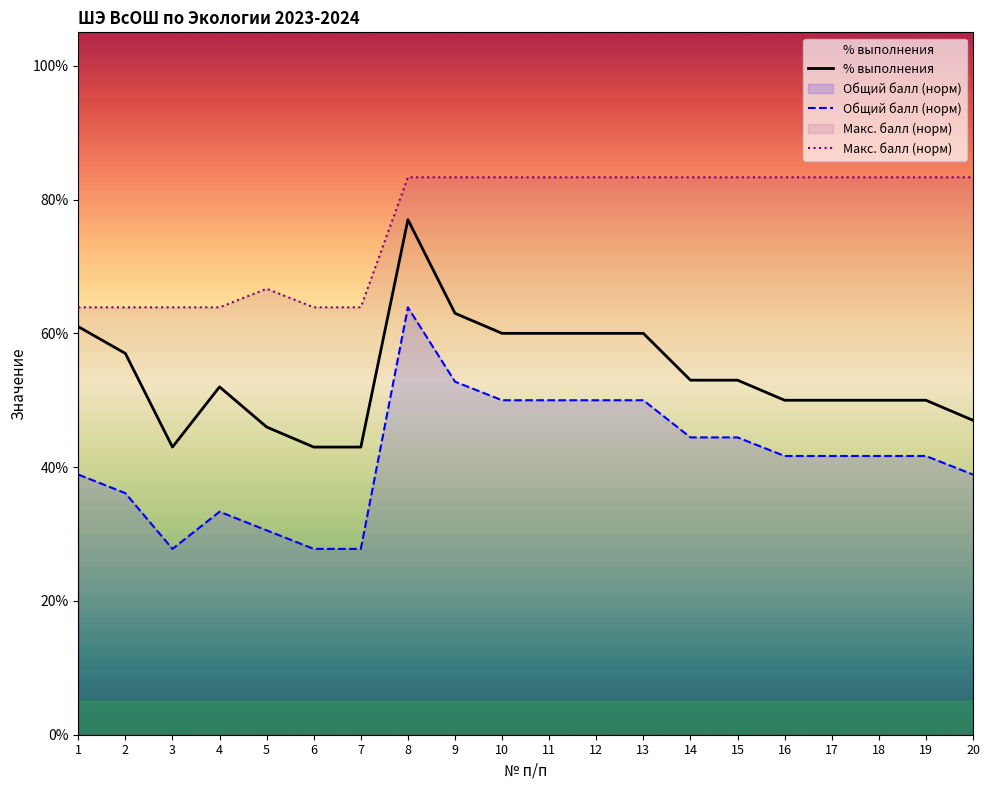

List the labels in order of Общий балл (норм) value, largest first.

8, 9, 10, 11, 12, 13, 14, 15, 16, 17, 18, 19, 1, 20, 2, 4, 5, 3, 6, 7